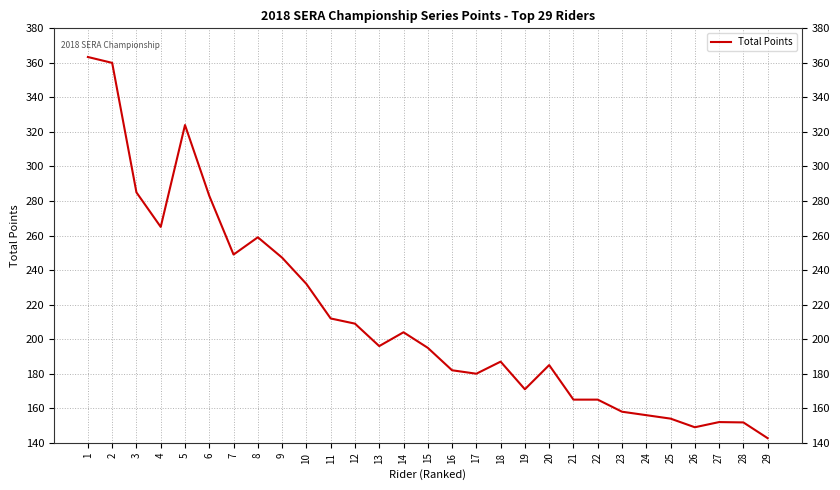

What is the change in value from 18 to 22?

-22.0